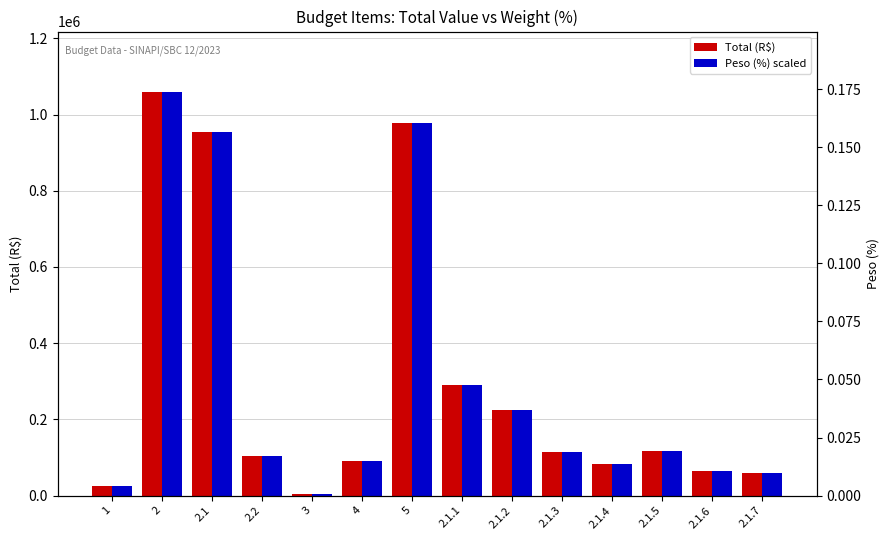

The Total (R$) series shows 58838.8 at 2.1.7. True or false?

True